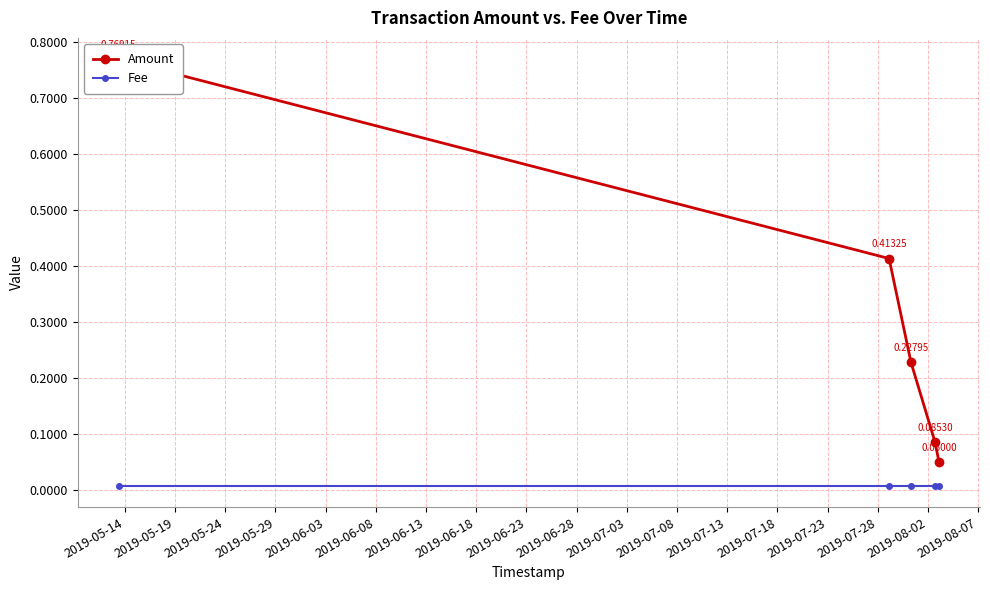

What is the spread (max minus min) of values at 2019-05-14?

0.8